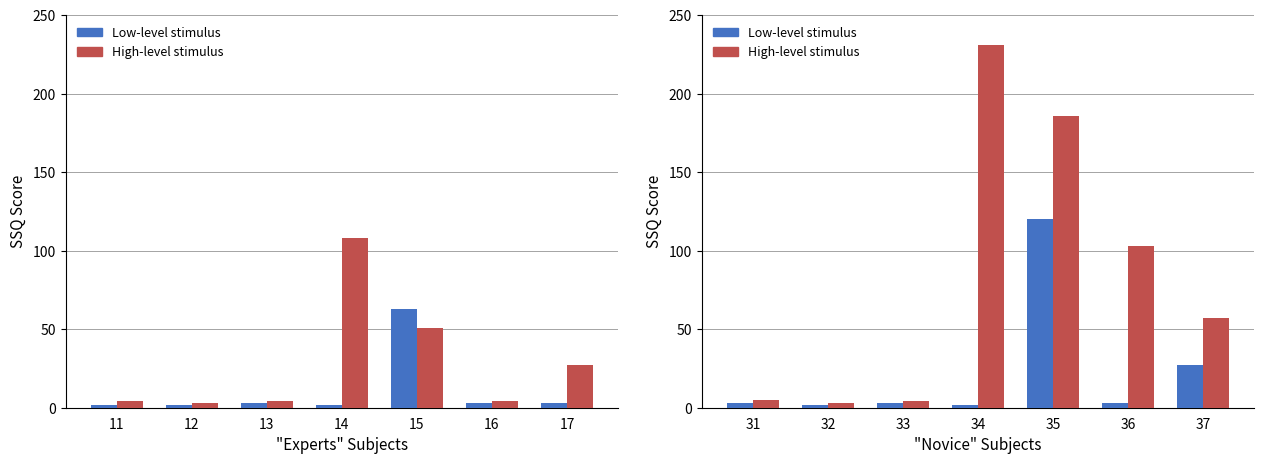

What is the difference between the maximum and minimum values in the High-level stimulus series?

228